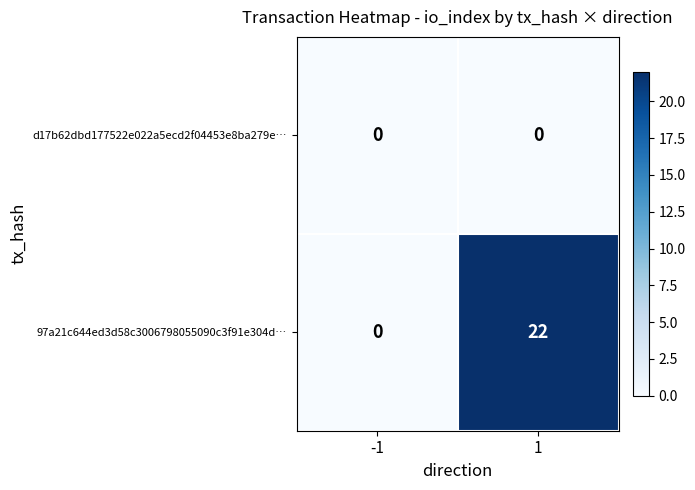

Is it true that d17b62dbd177522e022a5ecd2f04453e8ba279e… equals 0 at -1?

True